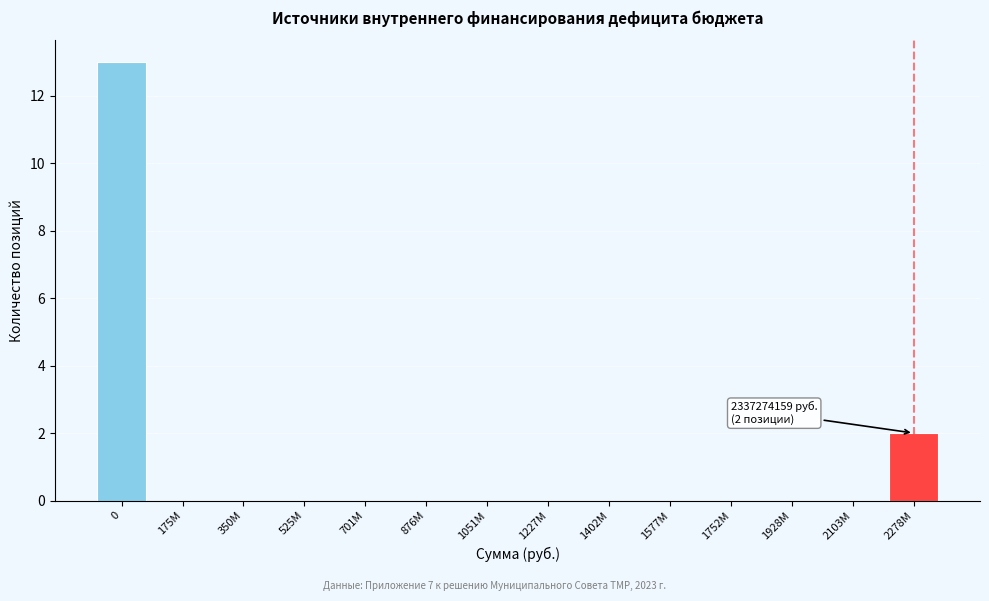

Reading left to right, what are all the values shown in this chart?

0=13	175M=0	350M=0	525M=0	701M=0	876M=0	1051M=0	1227M=0	1402M=0	1577M=0	1752M=0	1928M=0	2103M=0	2278M=2